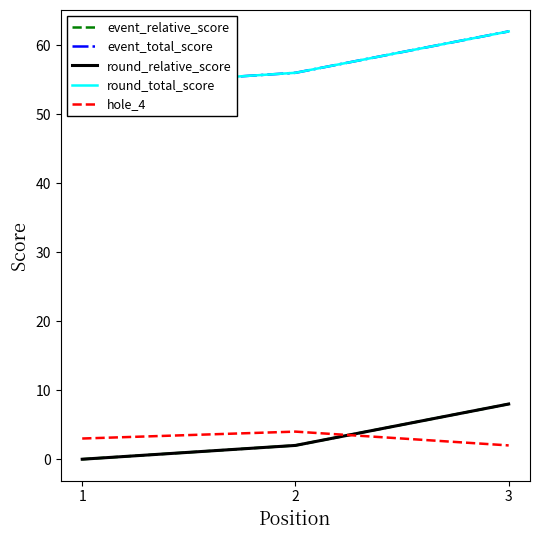

Is this an area chart (filled region under the line)?

No